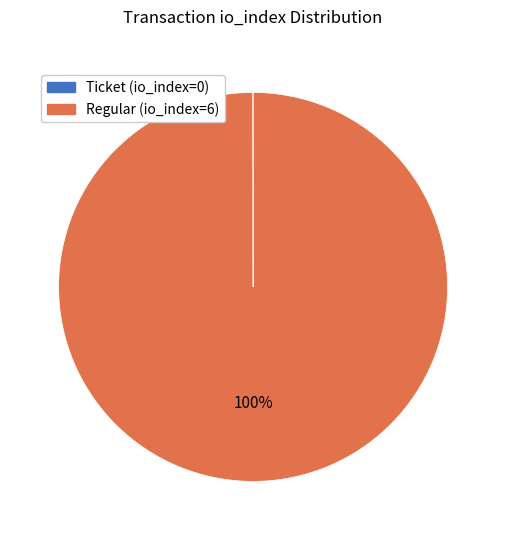

Is there a majority slice in this chart?

Yes